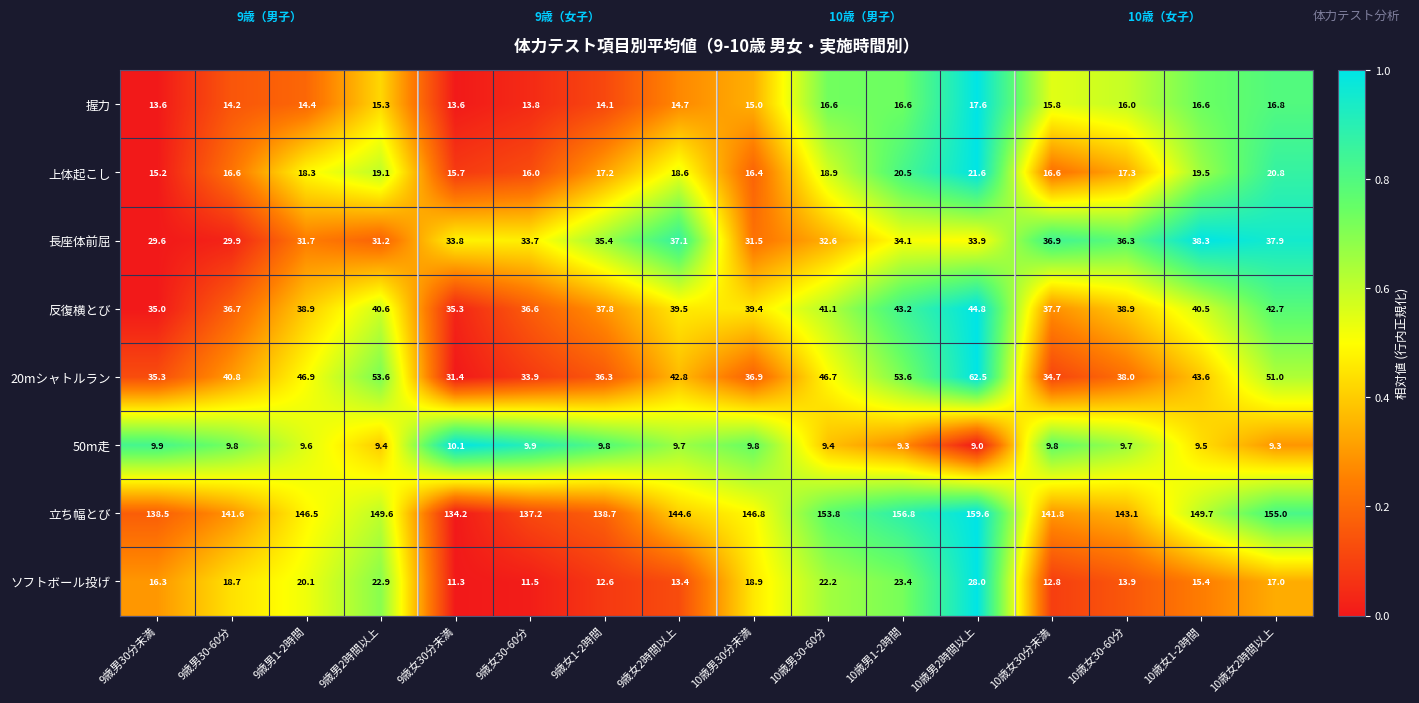

Which category has the highest value across all series?

10歳男2時間以上